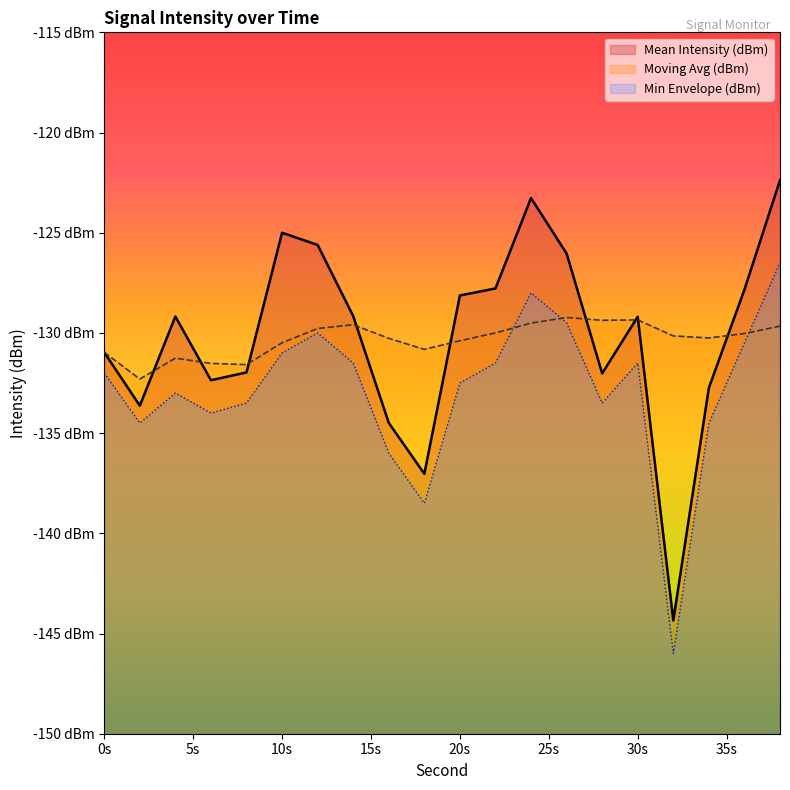

What is the approximate value of Mean Intensity (dBm) at 38?

-122.4